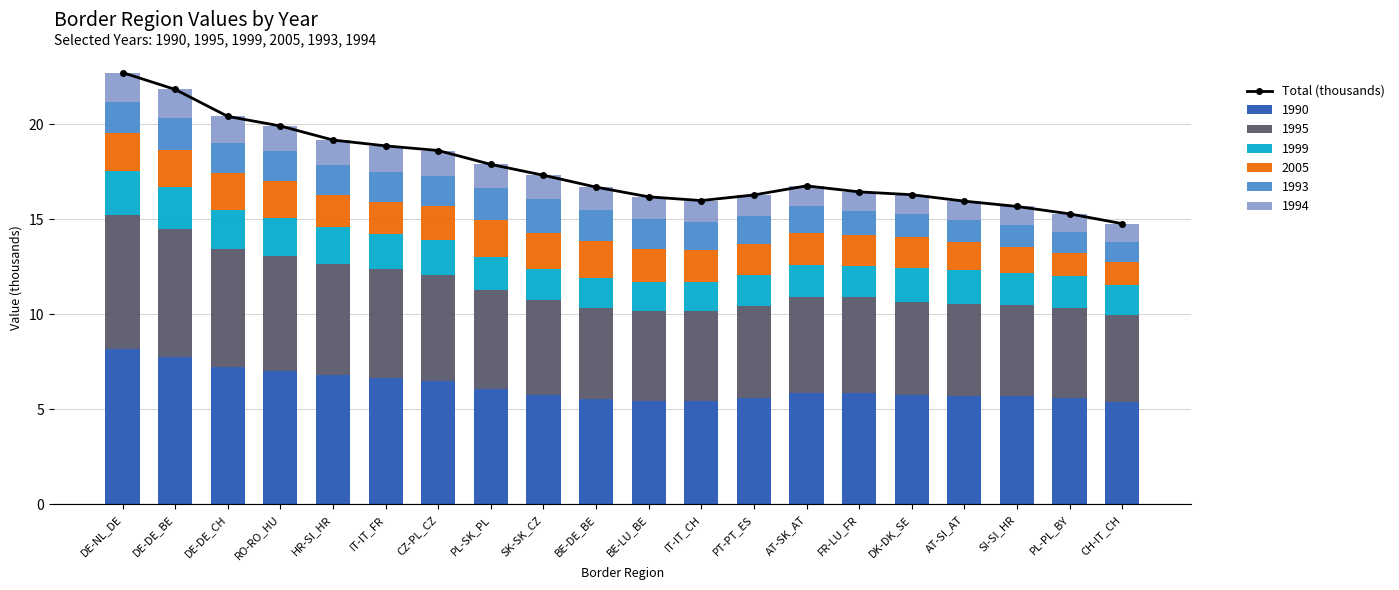

Rank the categories by value from highest to lowest.

DE-NL_DE, DE-DE_BE, DE-DE_CH, RO-RO_HU, HR-SI_HR, IT-IT_FR, CZ-PL_CZ, PL-SK_PL, SK-SK_CZ, AT-SK_AT, BE-DE_BE, FR-LU_FR, DK-DK_SE, PT-PT_ES, BE-LU_BE, IT-IT_CH, AT-SI_AT, SI-SI_HR, PL-PL_BY, CH-IT_CH